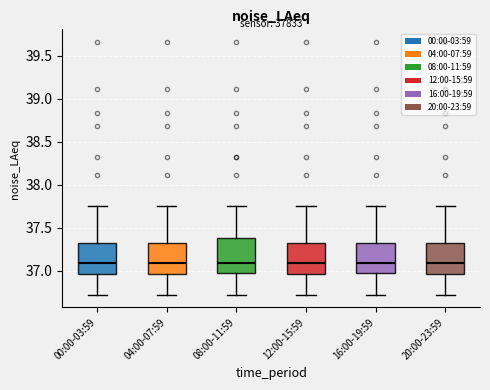

Where does the lower whisker of the box for 16:00-19:59 end on the y-axis? The values are not printed on the chart, so give them approximately, as read against the axis.

36.70